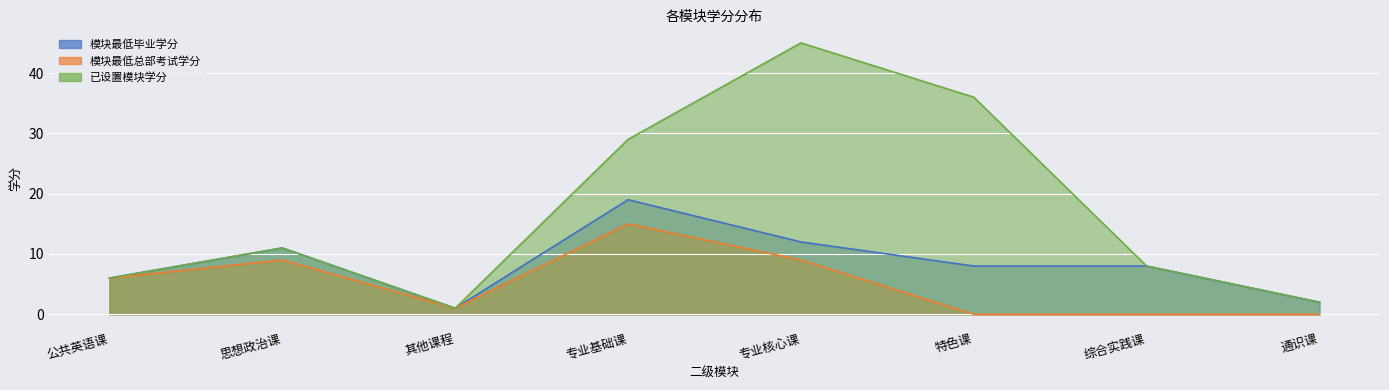

Reading left to right, what are all the values shown in this chart?

模块最低毕业学分: 公共英语课=6	思想政治课=11	其他课程=1	专业基础课=19	专业核心课=12	特色课=8	综合实践课=8	通识课=2
模块最低总部考试学分: 公共英语课=6	思想政治课=9	其他课程=1	专业基础课=15	专业核心课=9	特色课=0	综合实践课=0	通识课=0
已设置模块学分: 公共英语课=6	思想政治课=11	其他课程=1	专业基础课=29	专业核心课=45	特色课=36	综合实践课=8	通识课=2